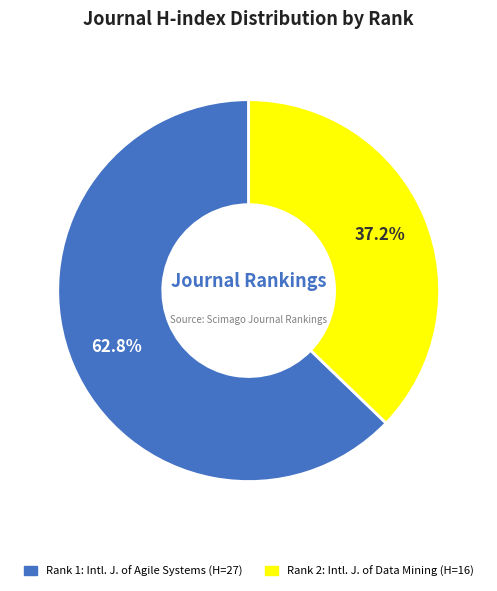

Is there any slice that represents more than half of the pie?

Yes